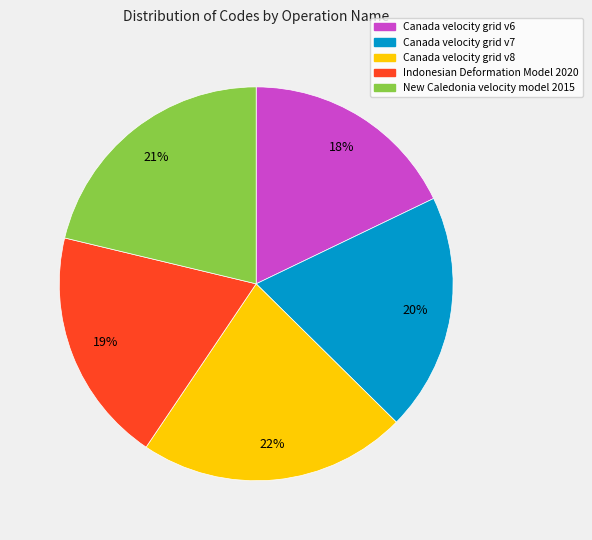

What is the largest slice in the pie chart?

Canada velocity grid v8